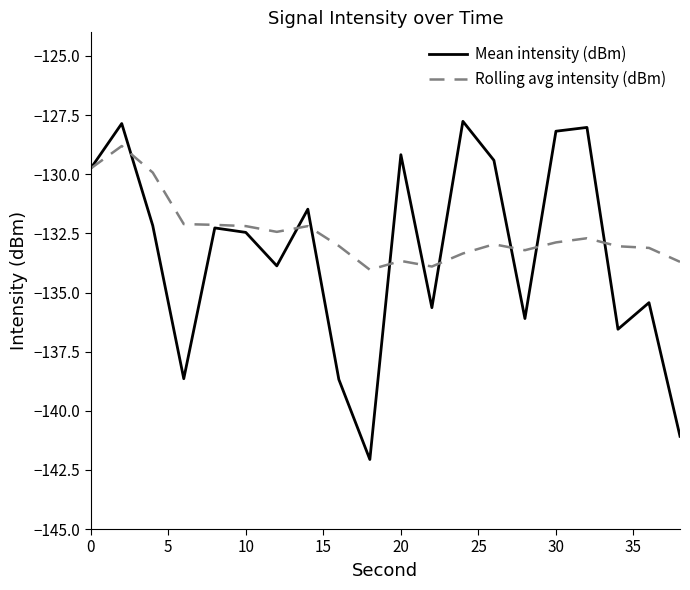

What is the minimum value for Rolling avg intensity (dBm)?

-134.0